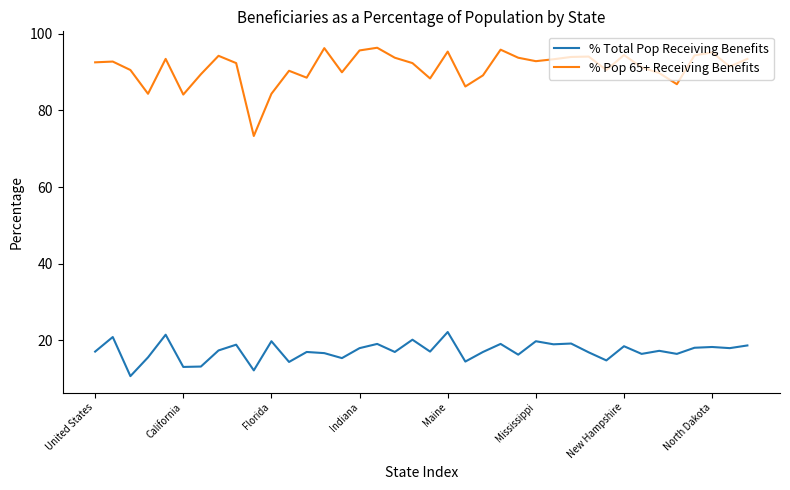

What is the highest value of the % Pop 65+ Receiving Benefits series?

96.3